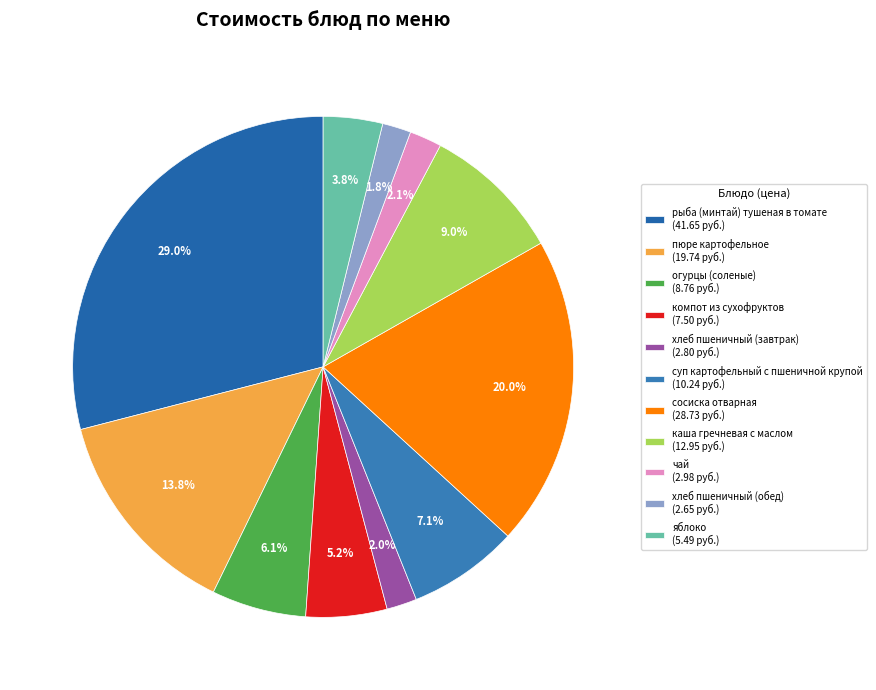

Count the number of slices in the pie.

11